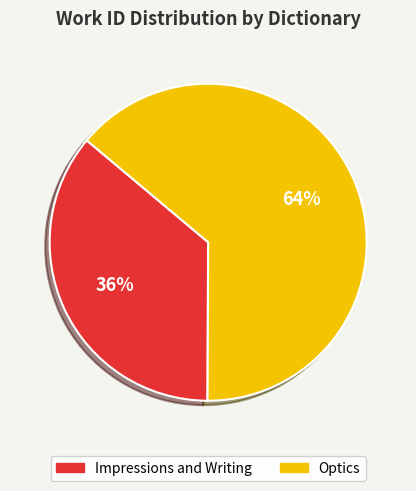

To the nearest percent, what is the difference between the largest and smallest slice percentages?

28%